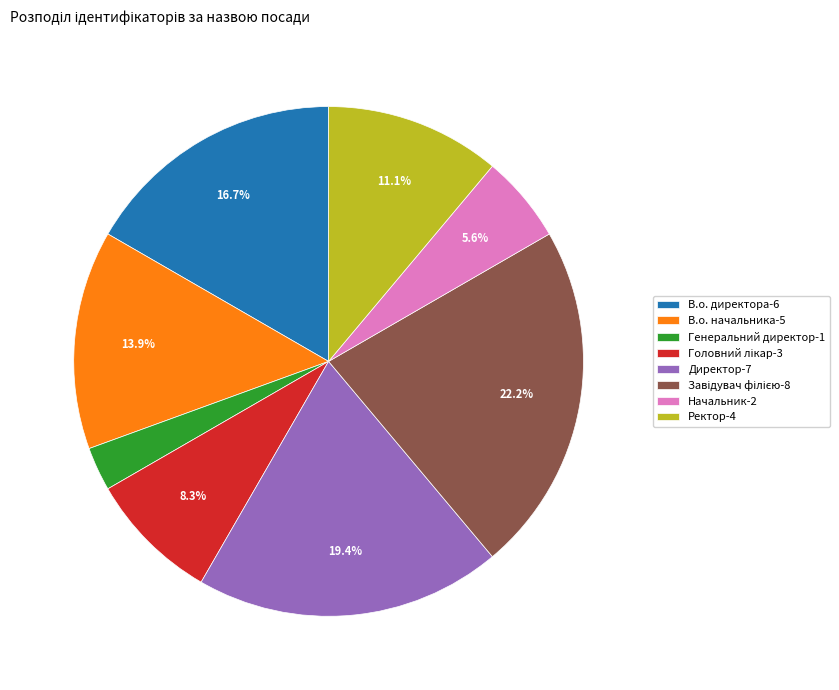

The В.о. директора slice represents 17% of the pie. True or false?

True